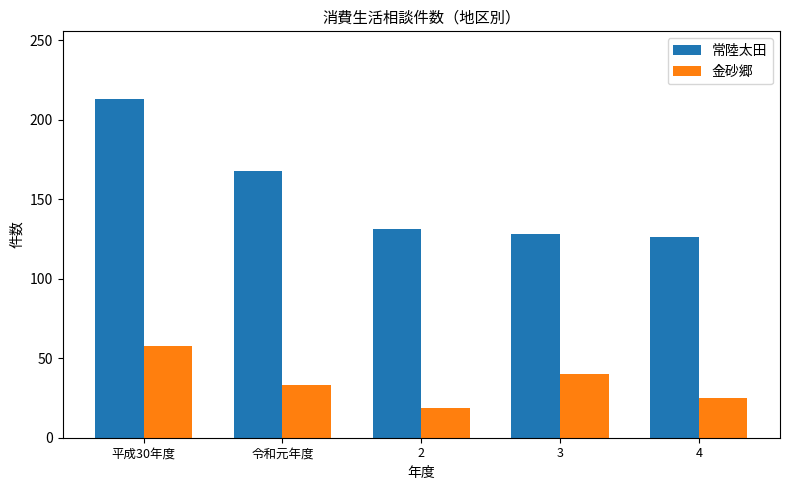

Is the value of 常陸太田 at 3 greater than the value of 金砂郷 at 2?

Yes